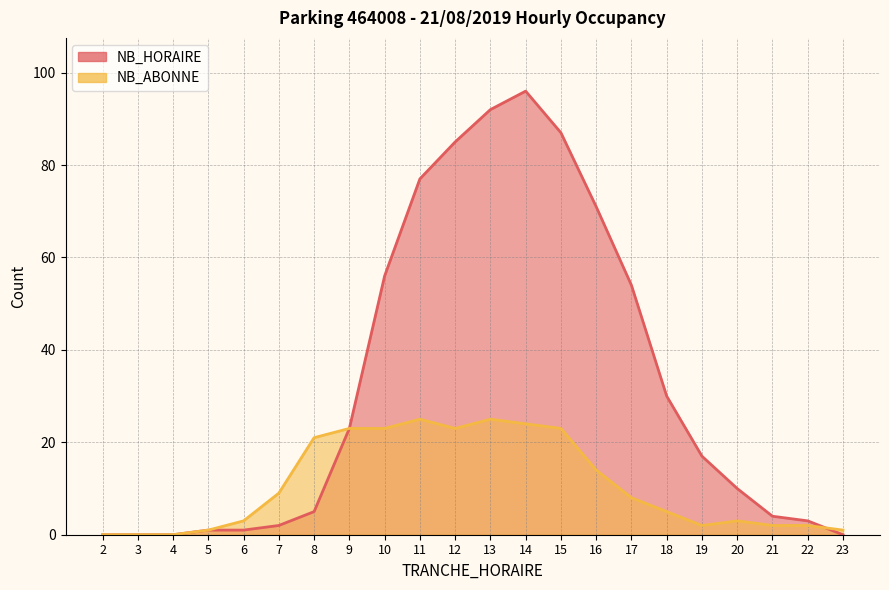

In NB_HORAIRE, how many points are higher than both neighbors (excluding endpoints)?

1